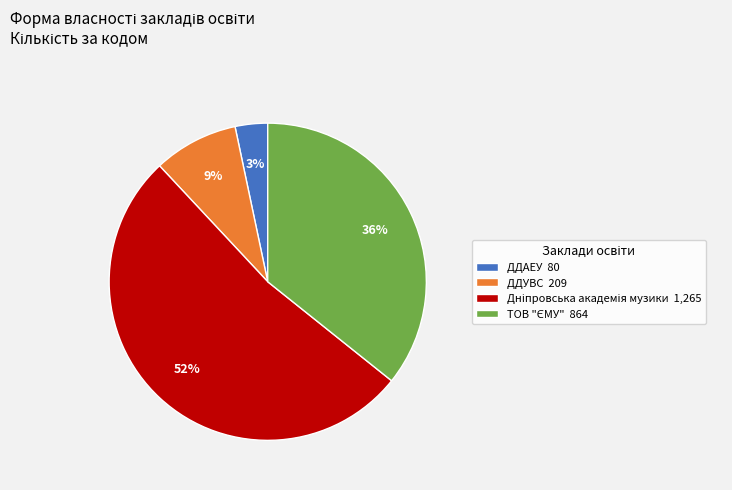

Is there any slice that represents more than half of the pie?

Yes